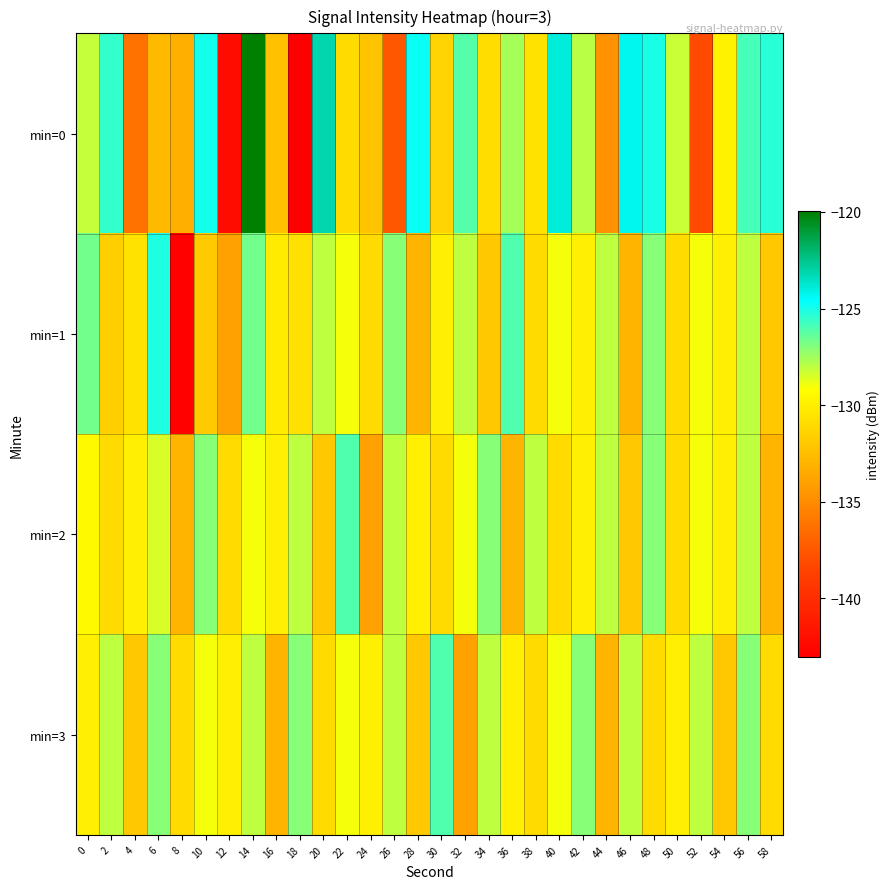

List the series in order of their peak value, lowest first.

min=2, min=3, min=1, min=0